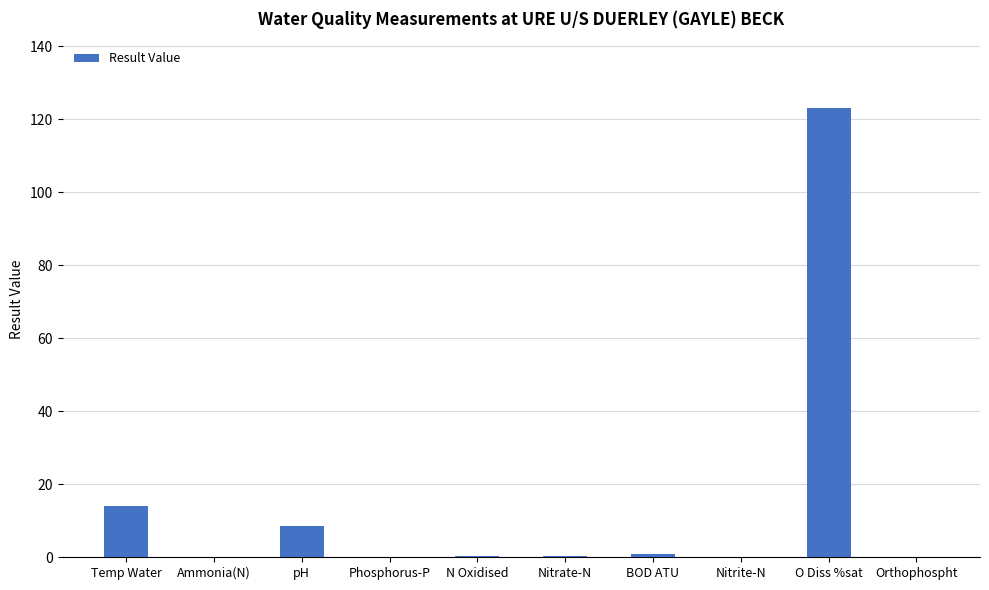

What is the maximum value shown in the chart?

123.0